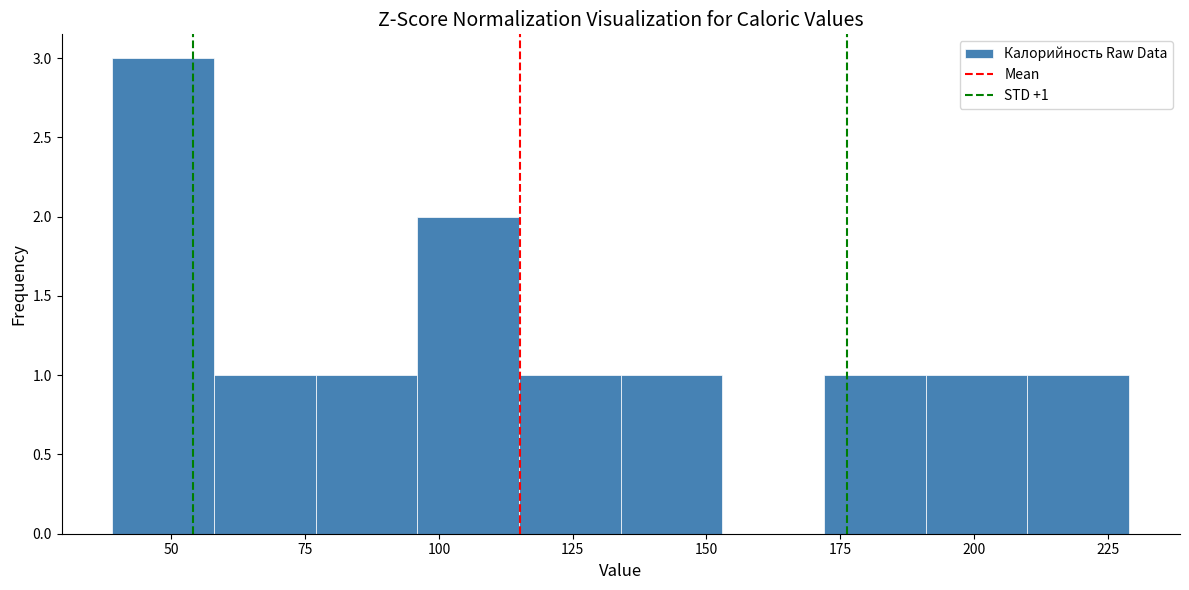

Around what value on the x-axis is the tallest bar? Give the approximate position of its centre, as read against the axis.

50